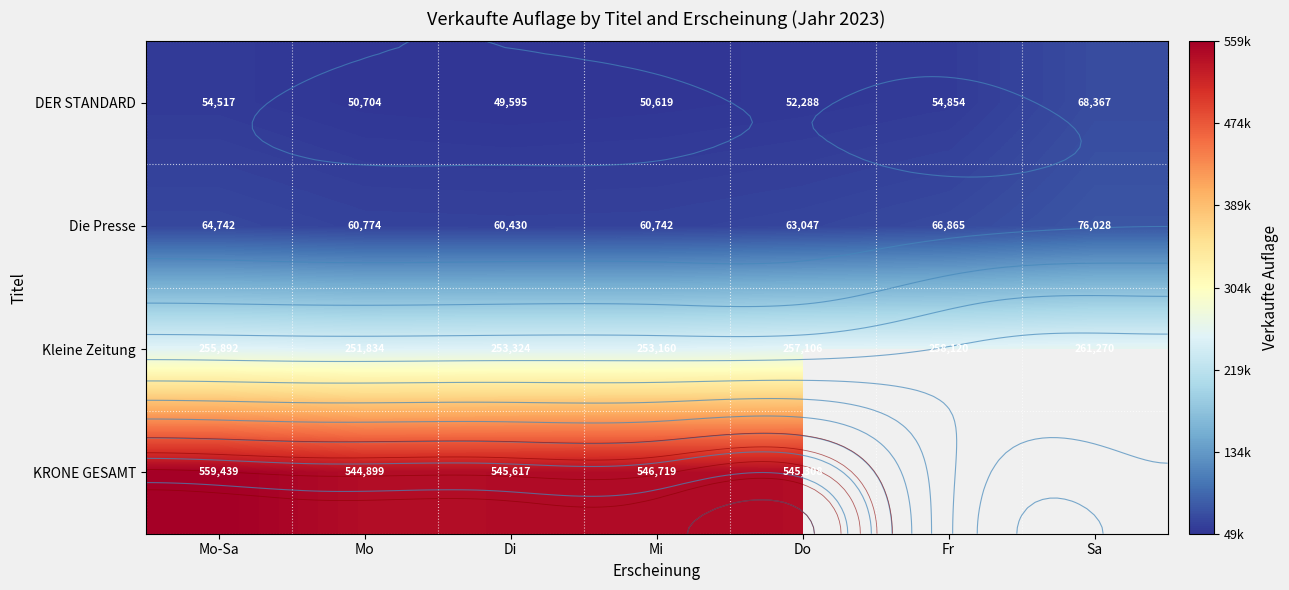

How many data points in KRONE GESAMT are less than 546719?

3